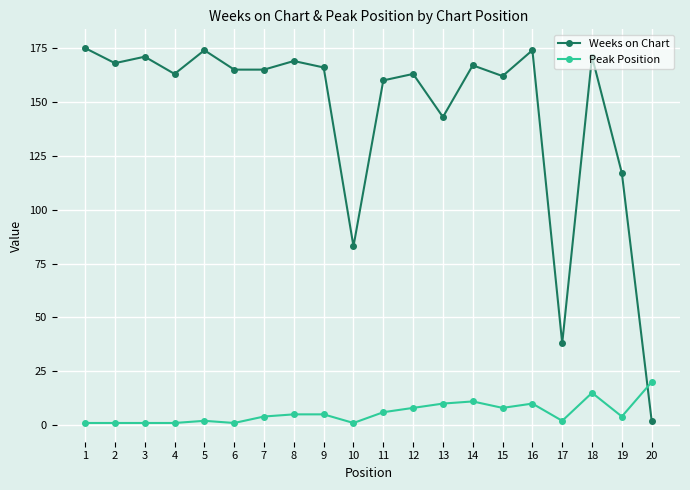

Between 4 and 14, which series saw the biggest shift?

Peak Position